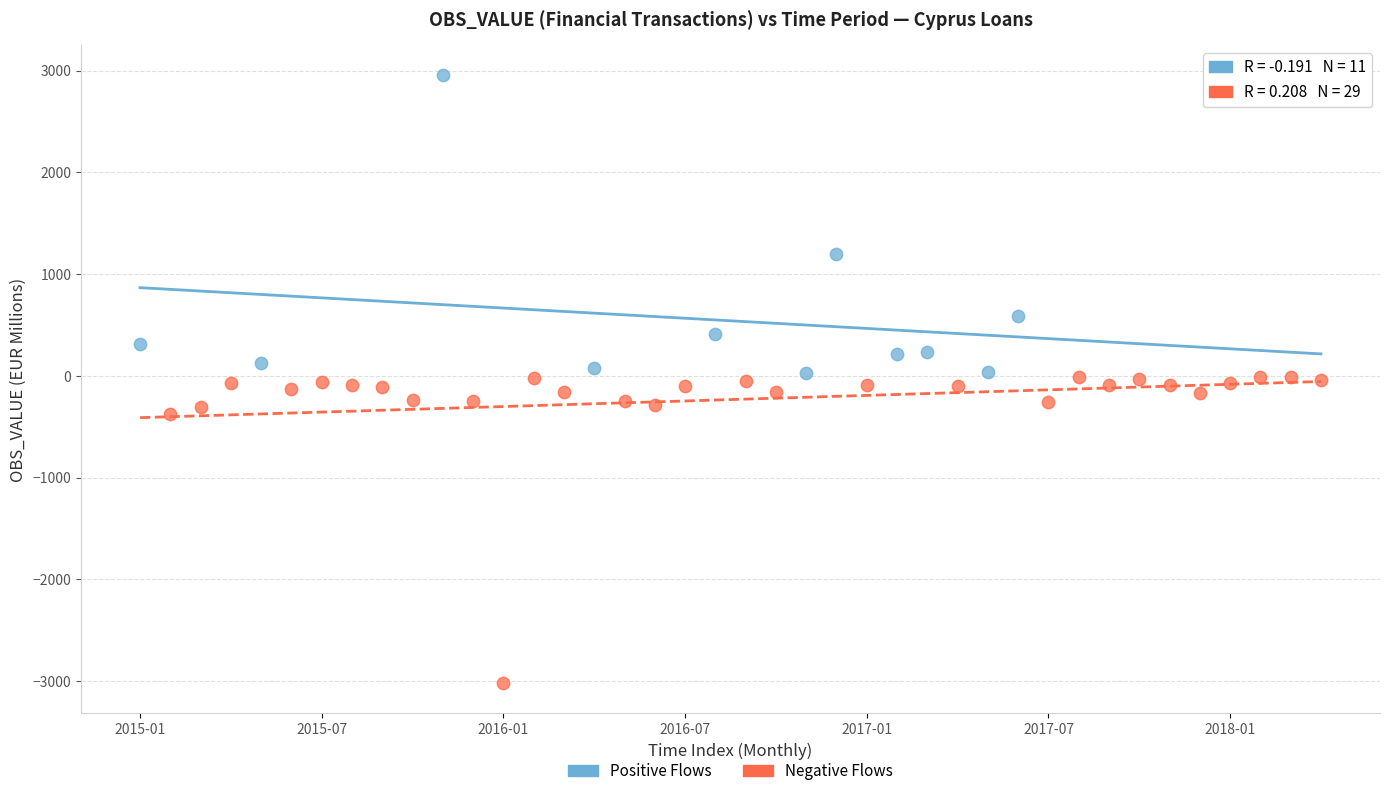

Which series contains the highest Y value?

Positive Flows